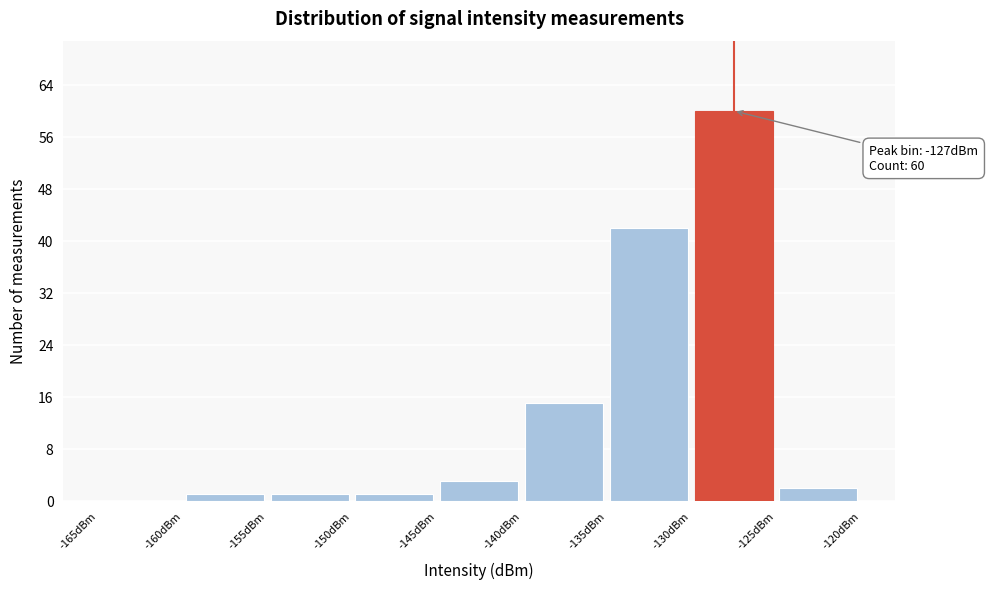

Which range on the x-axis has the tallest bar?

-130 to -125